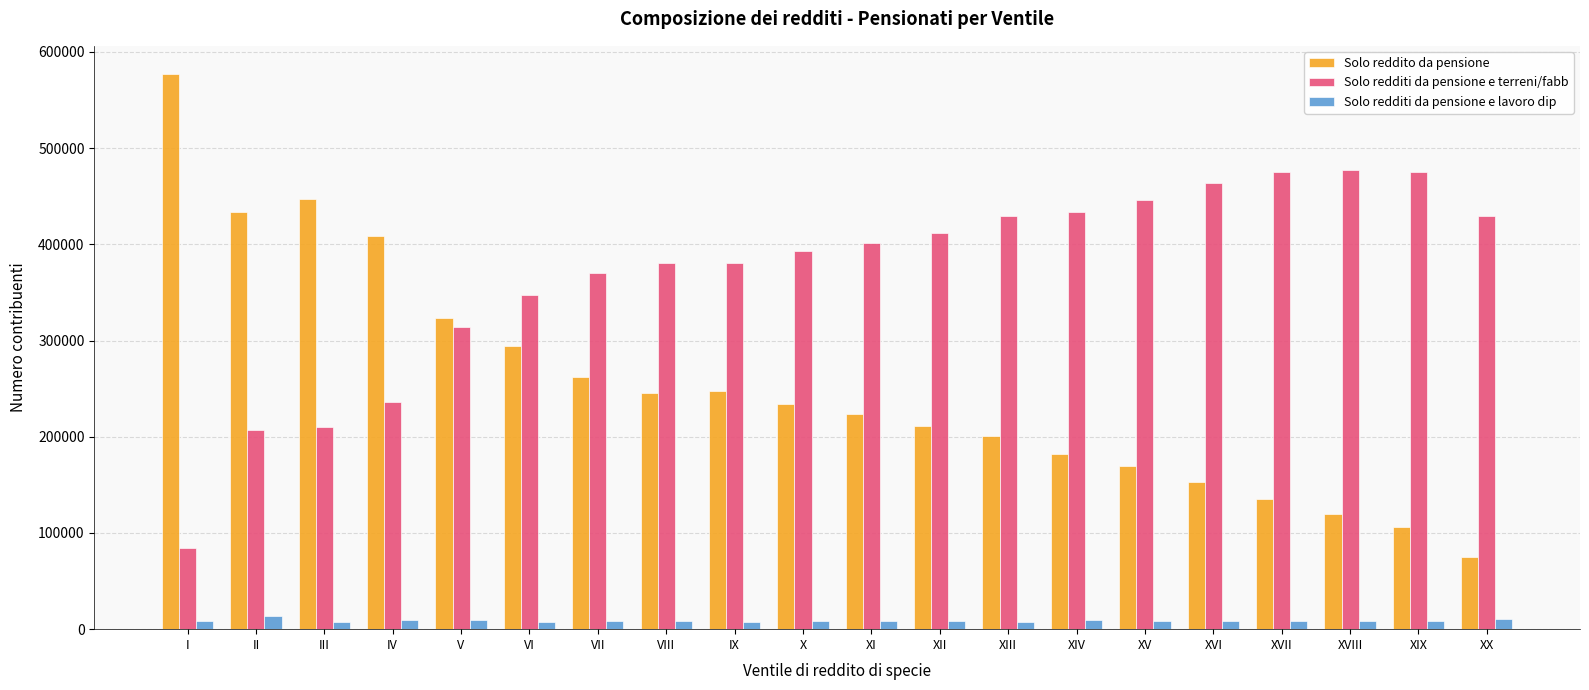

List the series in order of their overall mean, highest first.

Solo redditi da pensione e terreni/fabb, Solo reddito da pensione, Solo redditi da pensione e lavoro dip